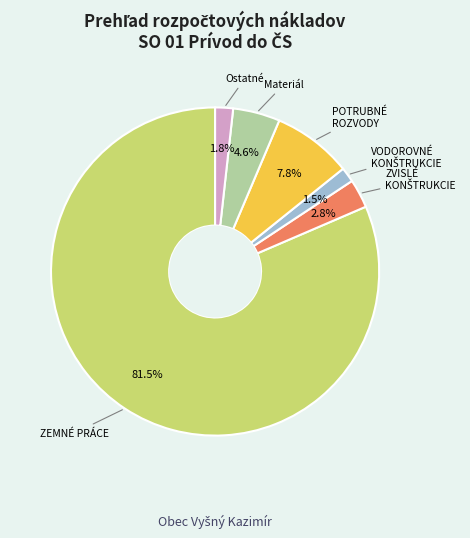

What is the majority slice?

ZEMNÉ PRÁCE